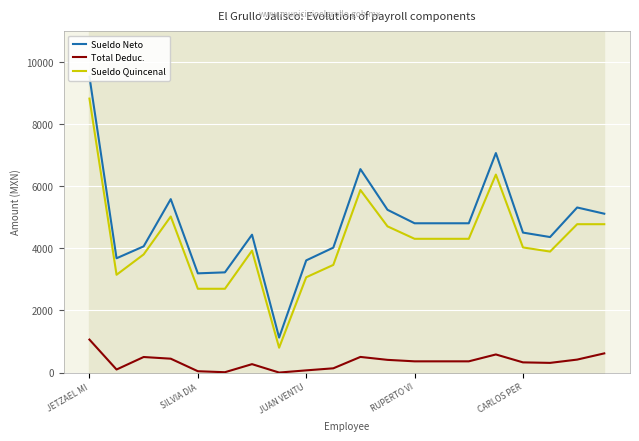

Reading left to right, extract all data points from this chart.

Sueldo Neto: 9526.5	3680.8	4064.7	5585.5	3195.1	3227.1	4439.9	1126.7	3612.5	4023.5	6552.3	5241.5	4807.8	4807.8	4807.8	7069.3	4507.8	4364.1	5316.3	5116.3
Total Deduc.: 1061.6	98.0	500.4	446.4	42.8	10.8	270.6	0.0	70.6	136.6	503.2	408.8	361.2	361.2	361.2	582.8	328.0	311.4	417.4	617.4
Sueldo Quincenal: 8823.4	3149.1	3804.2	5026.6	2698.3	2698.3	3925.4	800.5	3069.2	3466.7	5879.6	4708.6	4307.5	4307.5	4307.5	6376.7	4029.8	3896.2	4778.1	4778.1